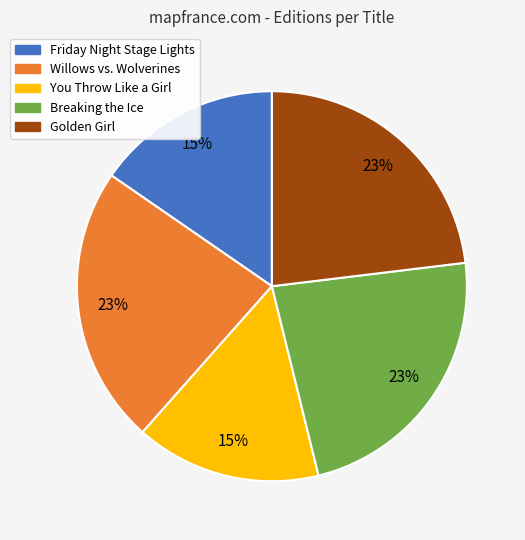

Combined, do Breaking the Ice and Golden Girl account for over 50%?

No